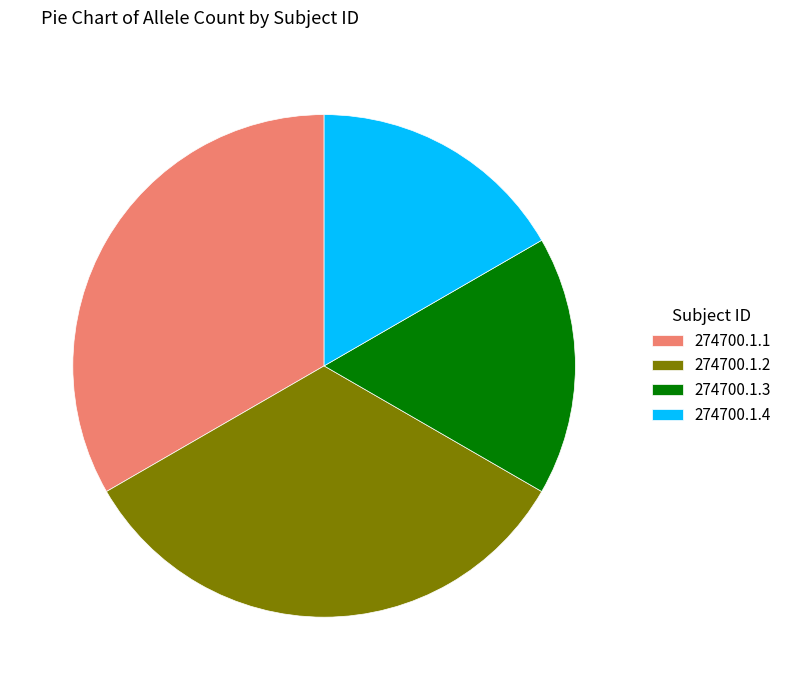

Does 274700.1.1 account for over 50% of the chart?

No